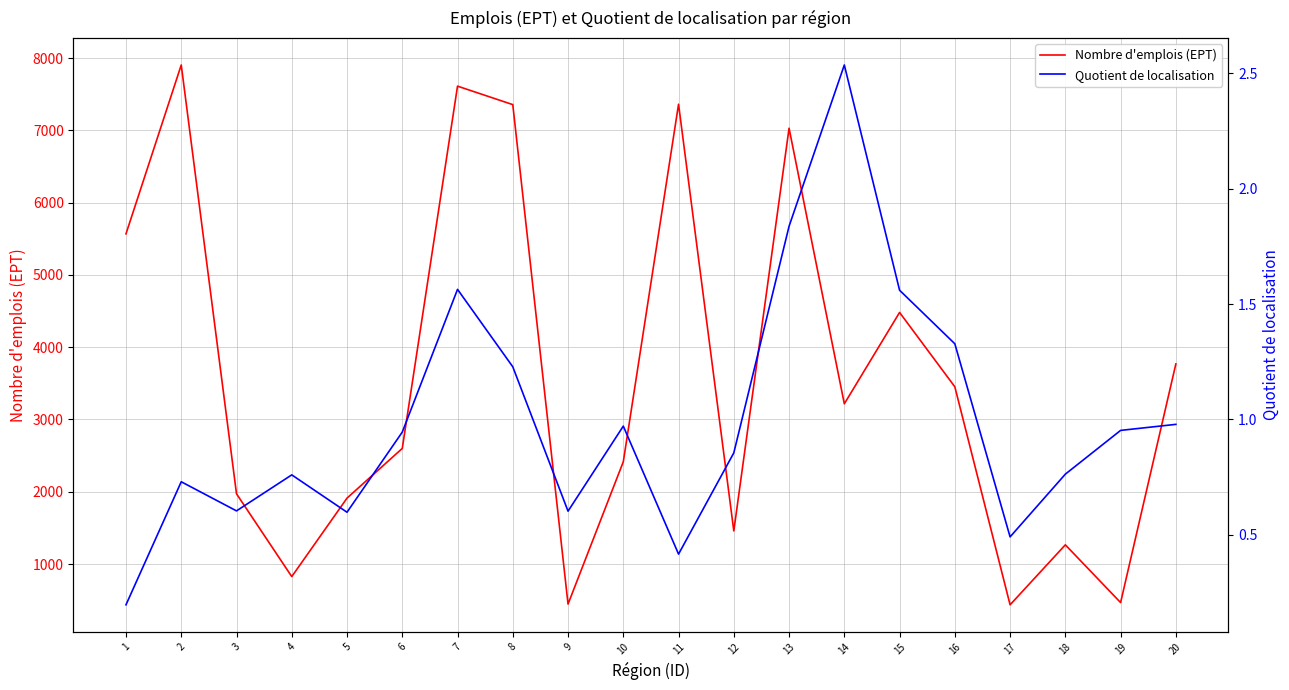

The value of Quotient de localisation at 14 is 1.2. True or false?

False